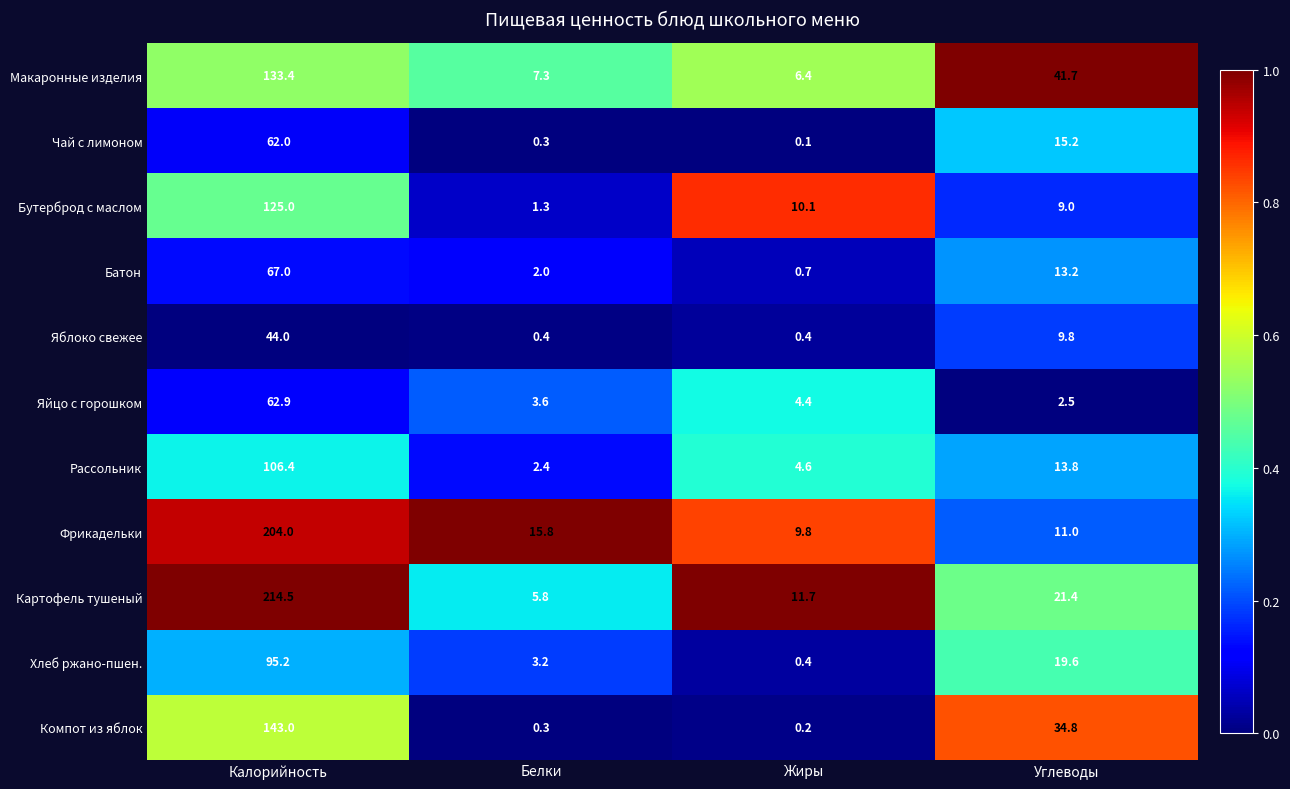

At which label does Хлеб ржано-пшен. reach its minimum?

Жиры